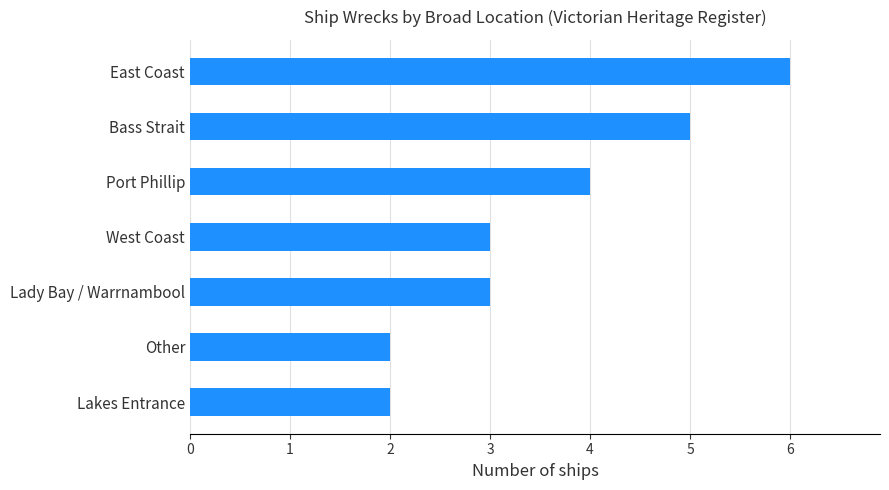

The value at Bass Strait is 5. True or false?

True